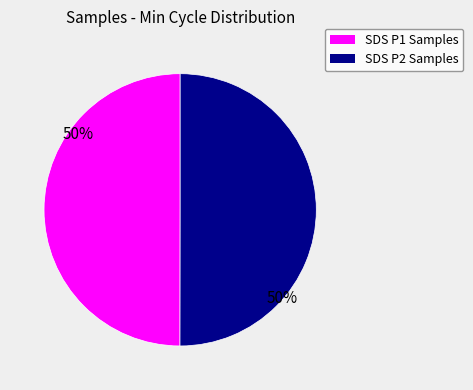

To the nearest percent, what is the average slice percentage?

50%